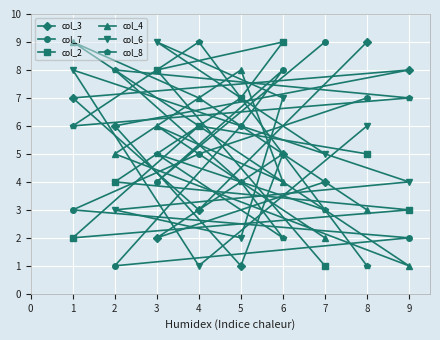

Count the number of categories in the chart.

9